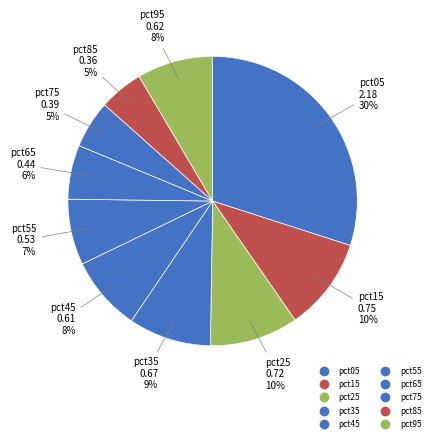

How many slices are in this pie chart?

10